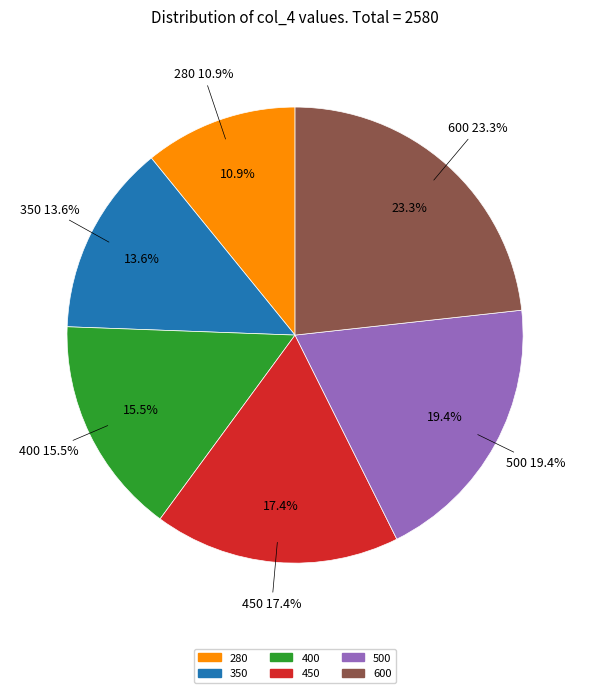

What percentage is the 600 slice, to the nearest percent?

23%